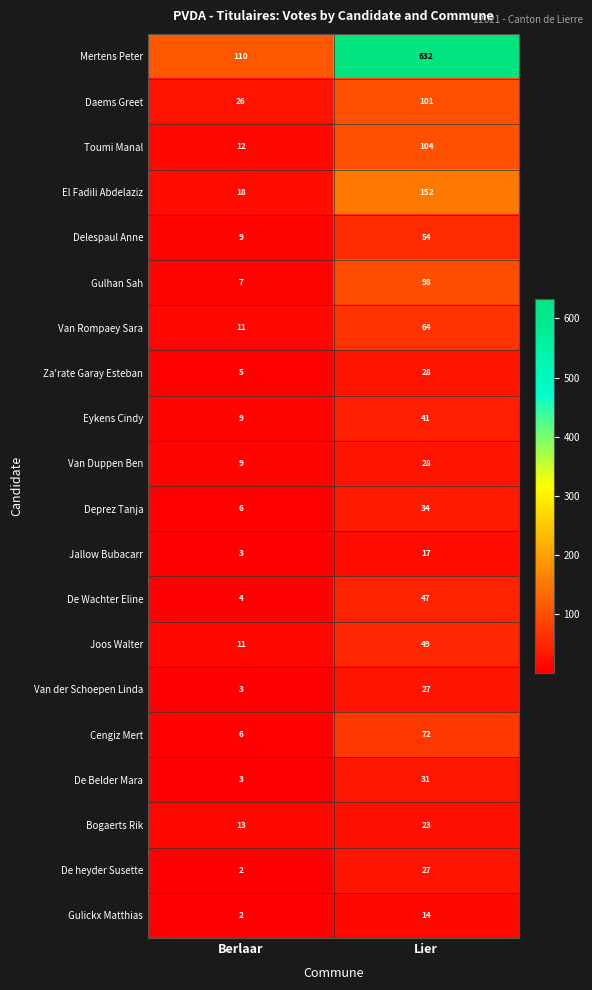

Which series has the largest total across all categories?

Mertens Peter